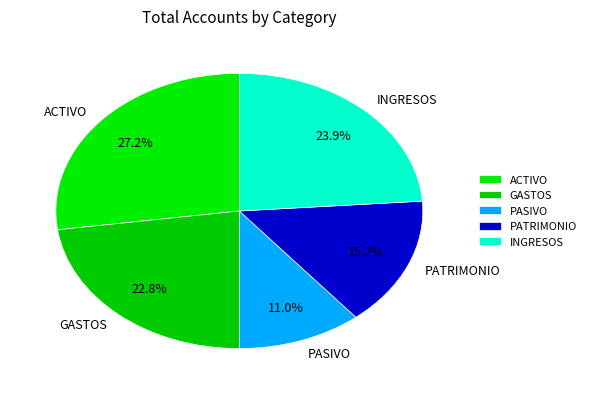

What percentage is the ACTIVO slice, to the nearest percent?

27%